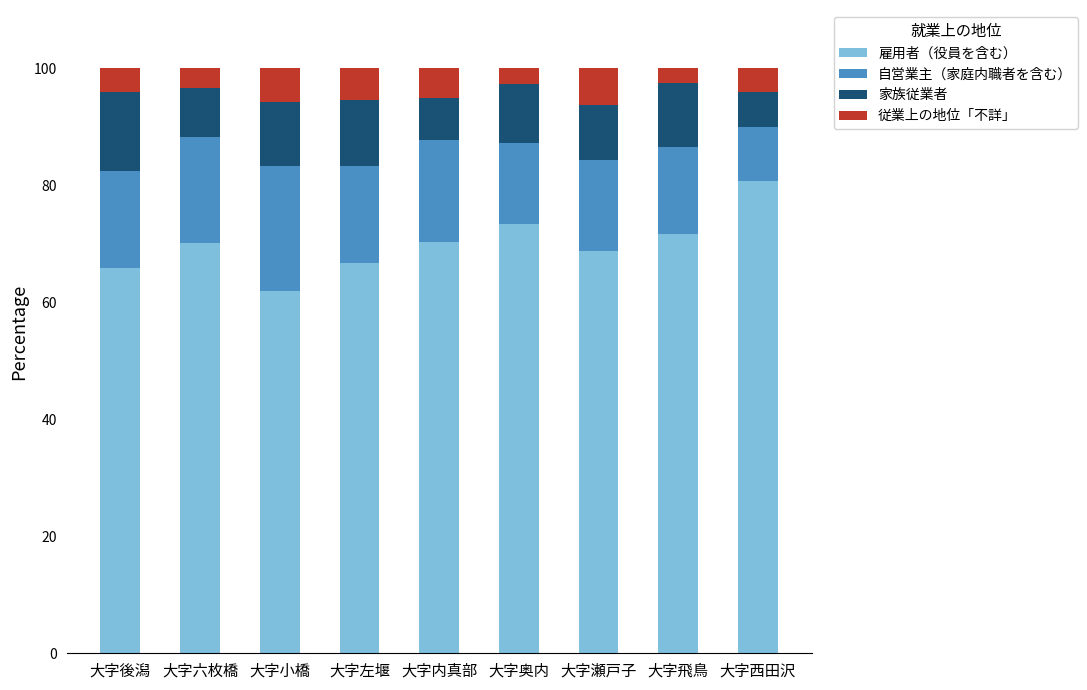

The 雇用者（役員を含む） series shows 66.7 at 大字左堰. True or false?

True